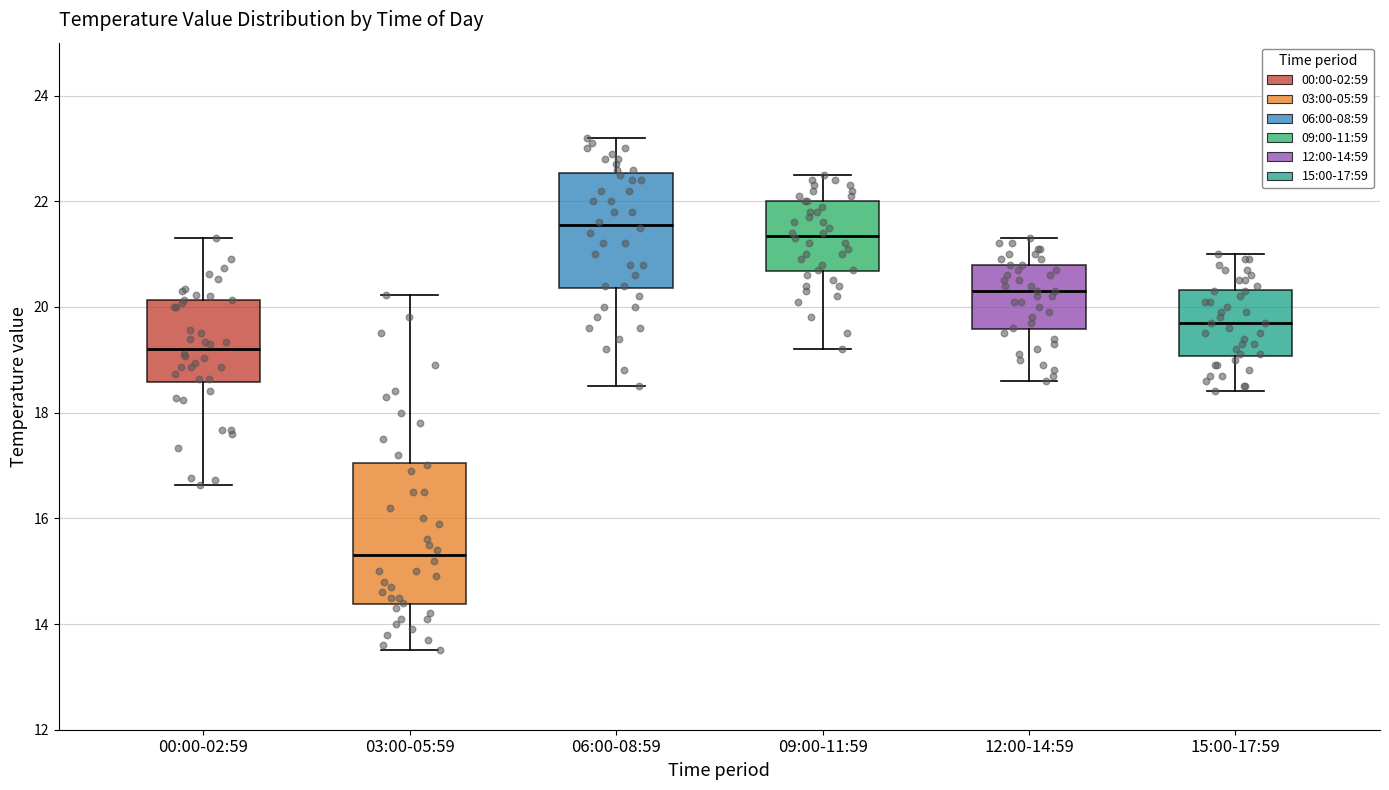

Reading left to right, read every box against the y-axis: the position of its median line, the range the box covers, and the ends of its whiskers. The values are not printed on the chart, so give them approximately, as read against the axis.

00:00-02:59: median 19.2, box 18.6 to 20.2, whiskers 16.6 to 21.4
03:00-05:59: median 15.4, box 14.4 to 17.0, whiskers 13.6 to 20.2
06:00-08:59: median 21.6, box 20.4 to 22.6, whiskers 18.6 to 23.2
09:00-11:59: median 21.4, box 20.6 to 22.0, whiskers 19.2 to 22.6
12:00-14:59: median 20.4, box 19.6 to 20.8, whiskers 18.6 to 21.4
15:00-17:59: median 19.8, box 19.0 to 20.4, whiskers 18.4 to 21.0